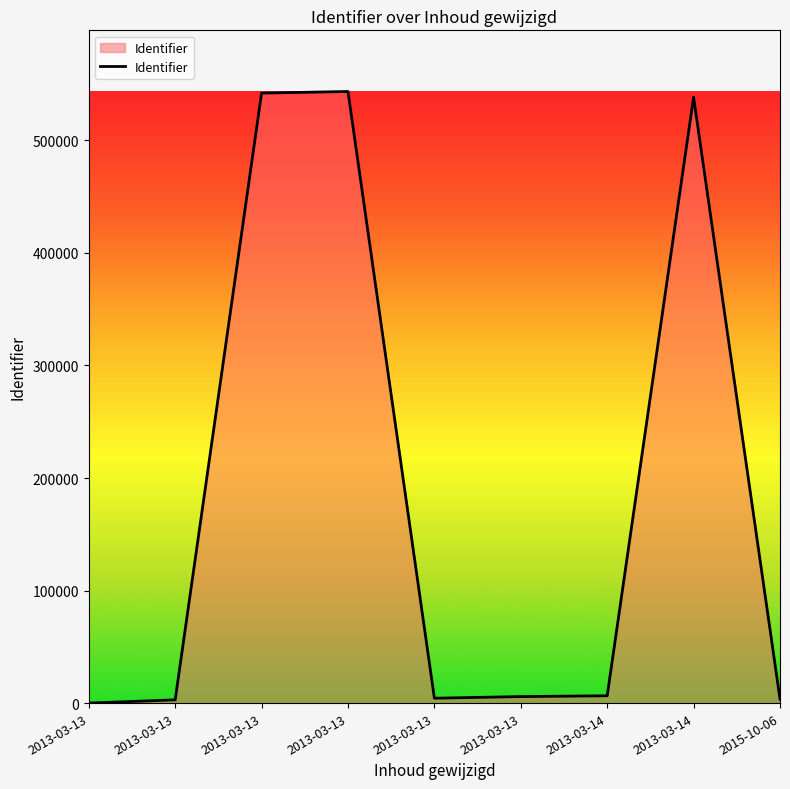

Is this an area chart (filled region under the line)?

Yes